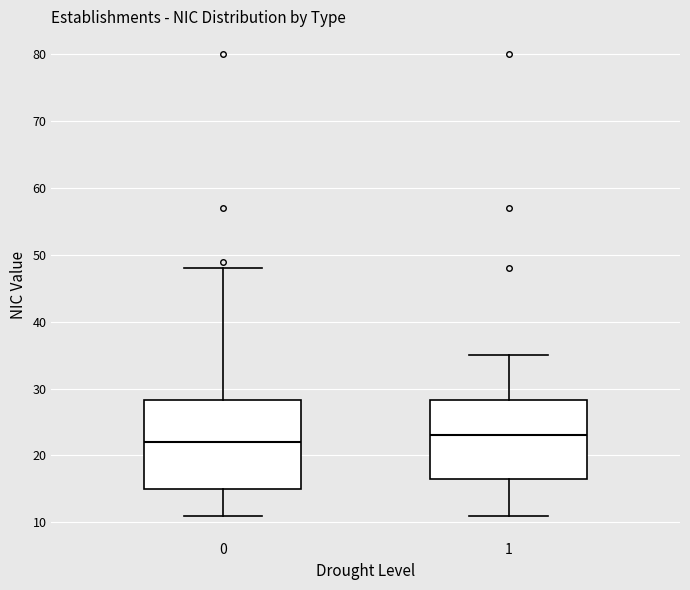

Where does the upper whisker of the box at x = 0 end on the y-axis? The values are not printed on the chart, so give them approximately, as read against the axis.

48